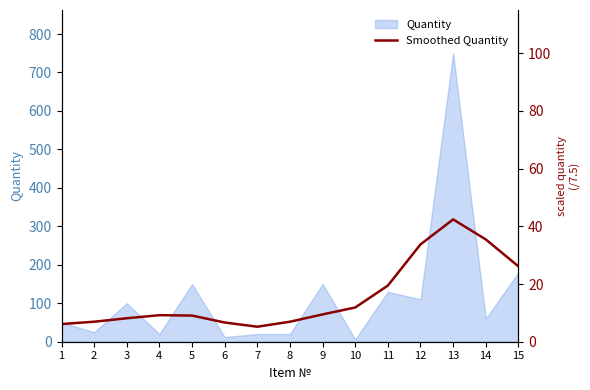

The chart shows a value of 253 at 12. True or false?

True